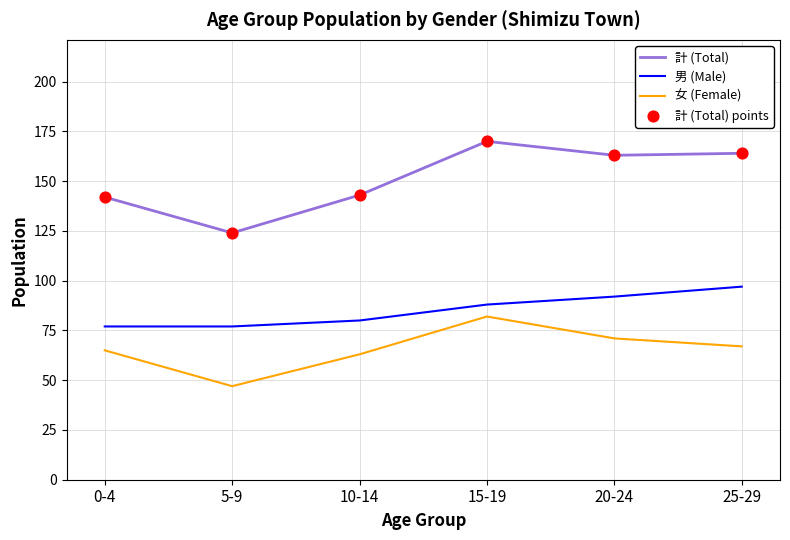

What is the difference between the highest and lowest values at 20-24?

92